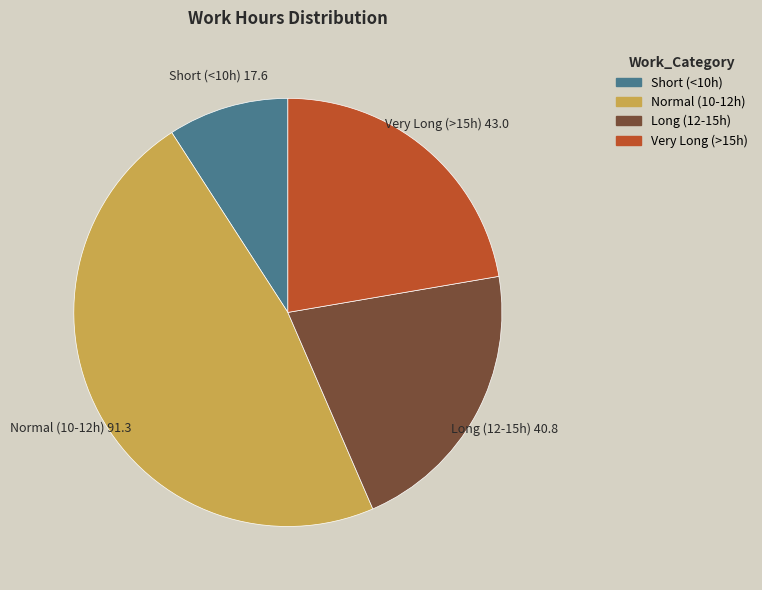

Is there any slice that represents more than half of the pie?

No